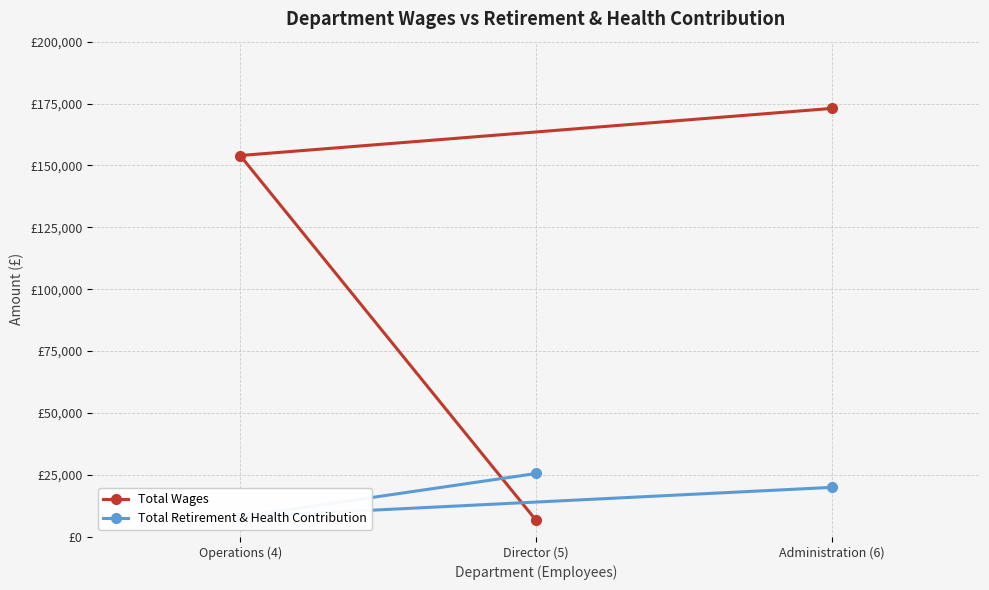

Is this an area chart (filled region under the line)?

No